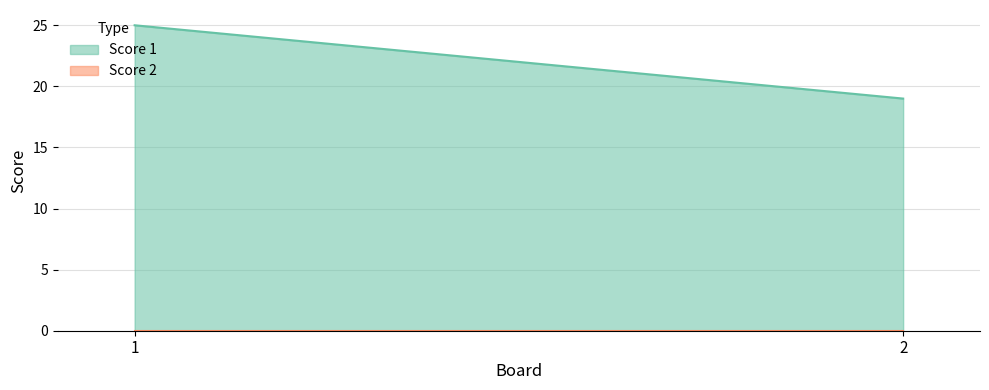

At how many categories does at least one series exceed 6?

2